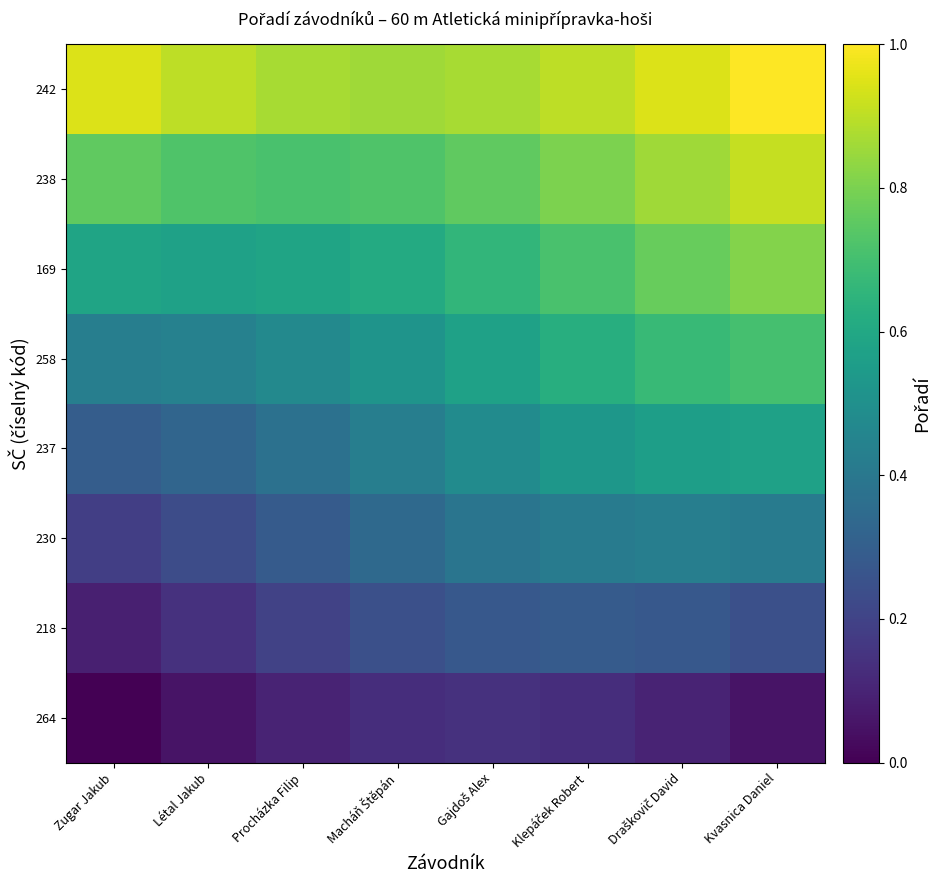

Reading right to left, list all the values displayed in this chart.

264: Kvasnica Daniel=0.1	Draškovič David=0.1	Klepáček Robert=0.1	Gajdoš Alex=0.1	Macháň Štěpán=0.1	Procházka Filip=0.1	Létal Jakub=0.1	Zugar Jakub=0.0
218: Kvasnica Daniel=0.2	Draškovič David=0.3	Klepáček Robert=0.3	Gajdoš Alex=0.3	Macháň Štěpán=0.2	Procházka Filip=0.2	Létal Jakub=0.1	Zugar Jakub=0.1
230: Kvasnica Daniel=0.4	Draškovič David=0.4	Klepáček Robert=0.4	Gajdoš Alex=0.4	Macháň Štěpán=0.3	Procházka Filip=0.3	Létal Jakub=0.2	Zugar Jakub=0.2
237: Kvasnica Daniel=0.6	Draškovič David=0.6	Klepáček Robert=0.5	Gajdoš Alex=0.5	Macháň Štěpán=0.4	Procházka Filip=0.4	Létal Jakub=0.3	Zugar Jakub=0.3
258: Kvasnica Daniel=0.7	Draškovič David=0.7	Klepáček Robert=0.6	Gajdoš Alex=0.6	Macháň Štěpán=0.5	Procházka Filip=0.5	Létal Jakub=0.4	Zugar Jakub=0.4
169: Kvasnica Daniel=0.8	Draškovič David=0.8	Klepáček Robert=0.7	Gajdoš Alex=0.7	Macháň Štěpán=0.6	Procházka Filip=0.6	Létal Jakub=0.6	Zugar Jakub=0.6
238: Kvasnica Daniel=0.9	Draškovič David=0.9	Klepáček Robert=0.8	Gajdoš Alex=0.8	Macháň Štěpán=0.7	Procházka Filip=0.7	Létal Jakub=0.7	Zugar Jakub=0.8
242: Kvasnica Daniel=1.0	Draškovič David=0.9	Klepáček Robert=0.9	Gajdoš Alex=0.9	Macháň Štěpán=0.9	Procházka Filip=0.9	Létal Jakub=0.9	Zugar Jakub=0.9